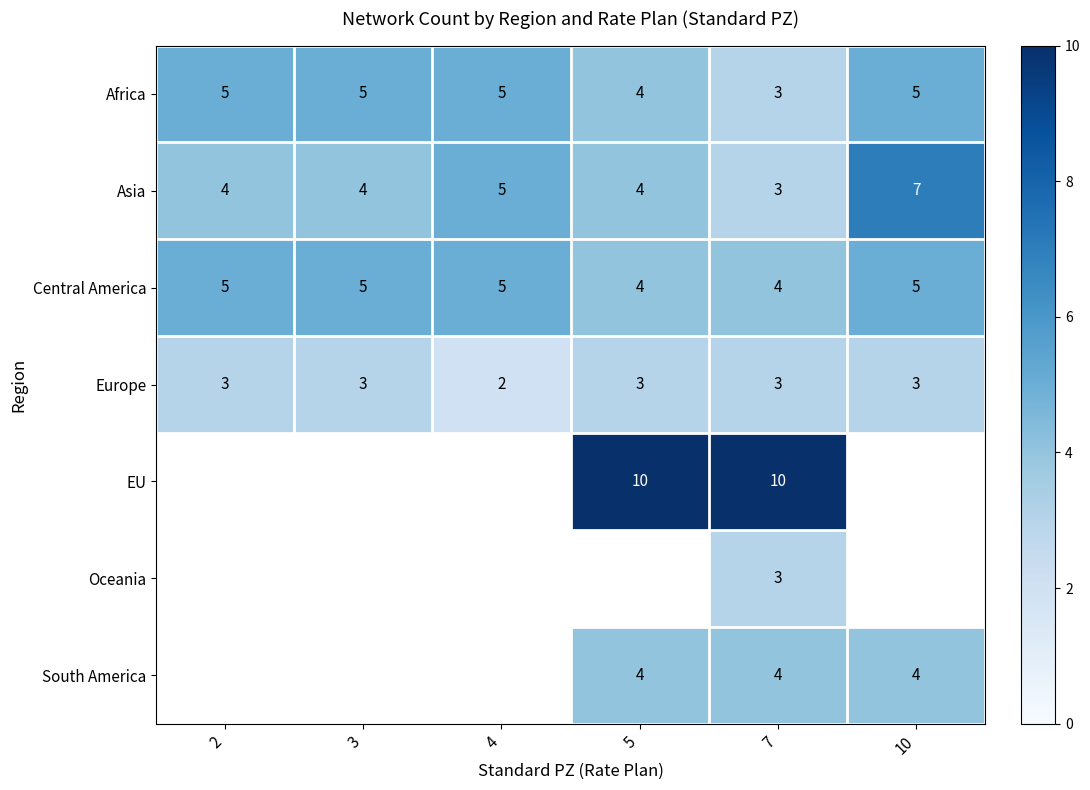

The value of Asia at 10 is 7. True or false?

True